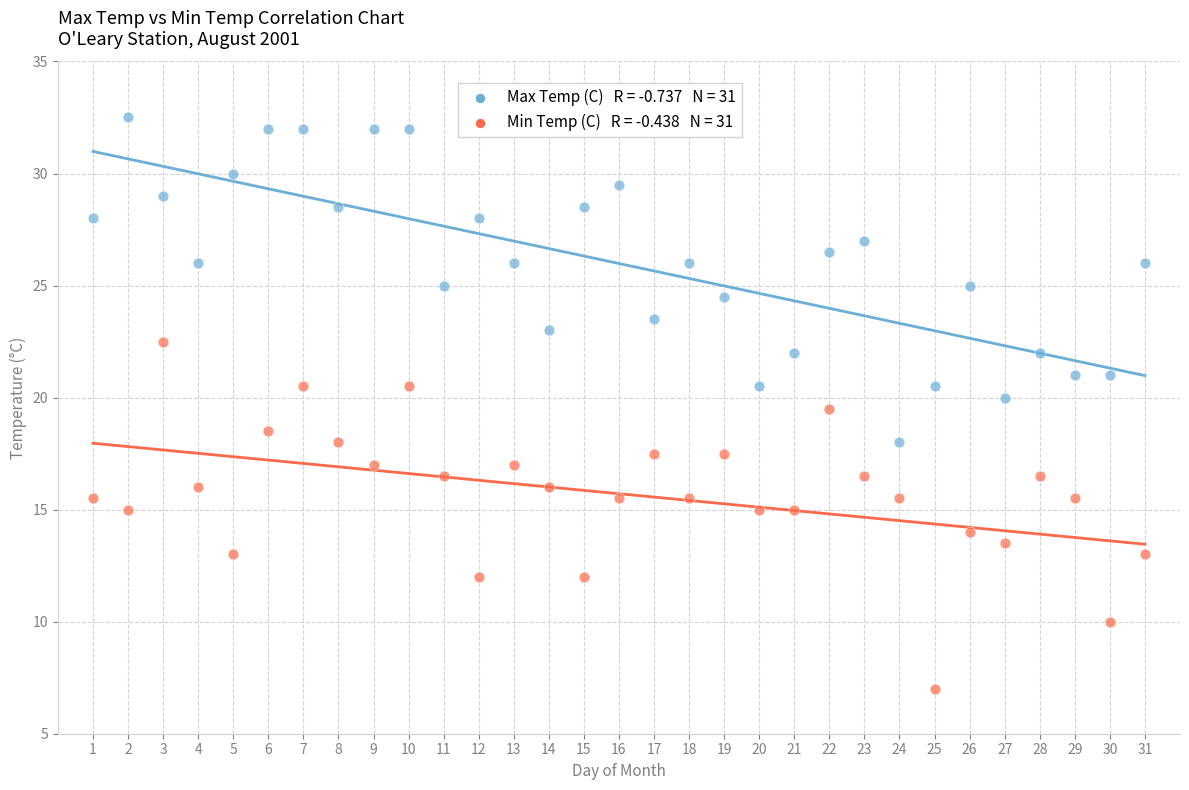

Across all data points, what is the range of Y values (max minus min)?

25.5